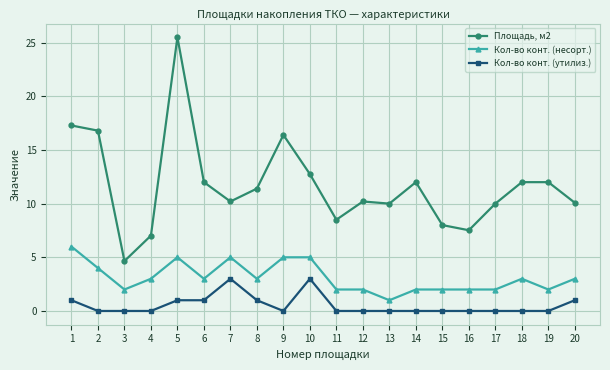

The value of Кол-во конт. (утилиз.) at 4 is -1.3. True or false?

False